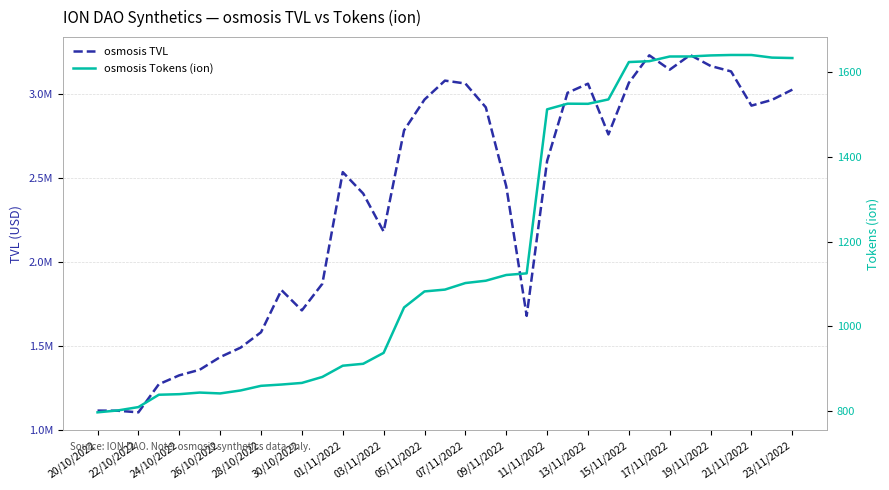

What is the average value of the osmosis Tokens (ion) series?

1180.5